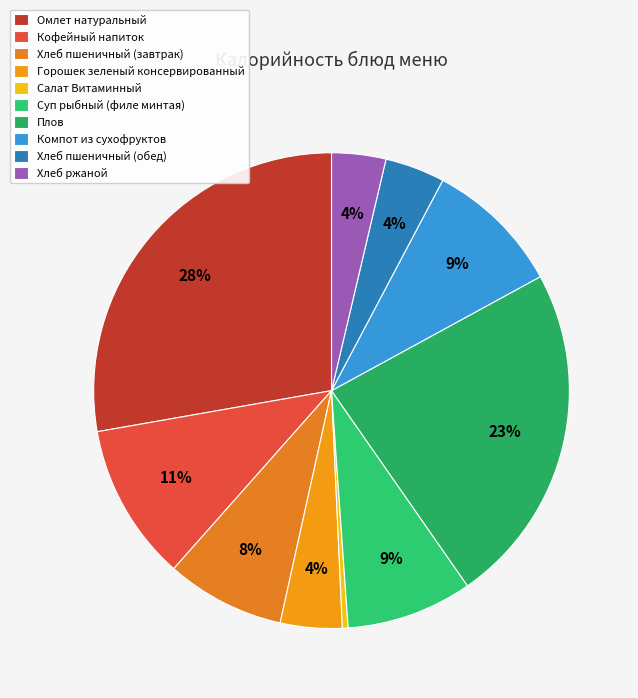

Count the number of slices in the pie.

10